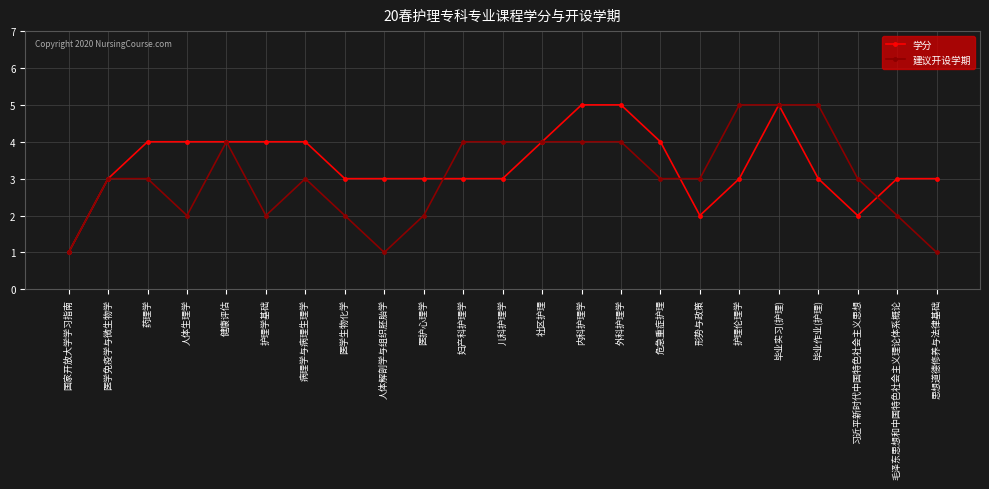

What are all the series names shown in the legend?

学分, 建议开设学期